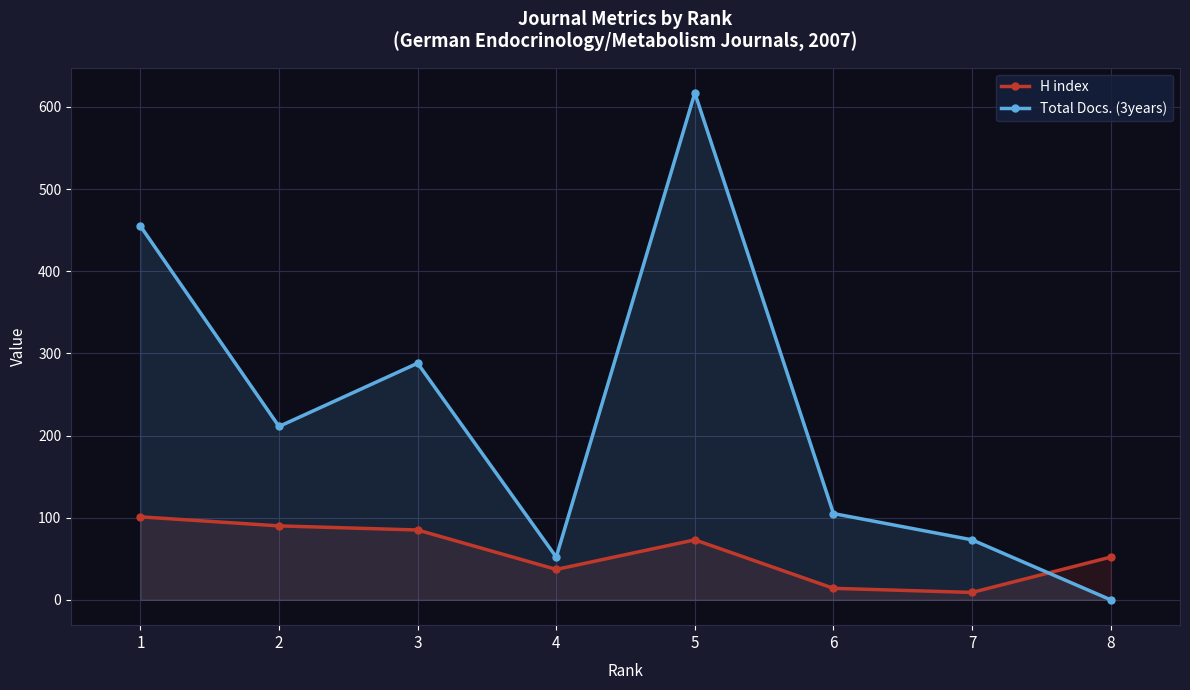

Which series has the widest spread of values?

Total Docs. (3years)